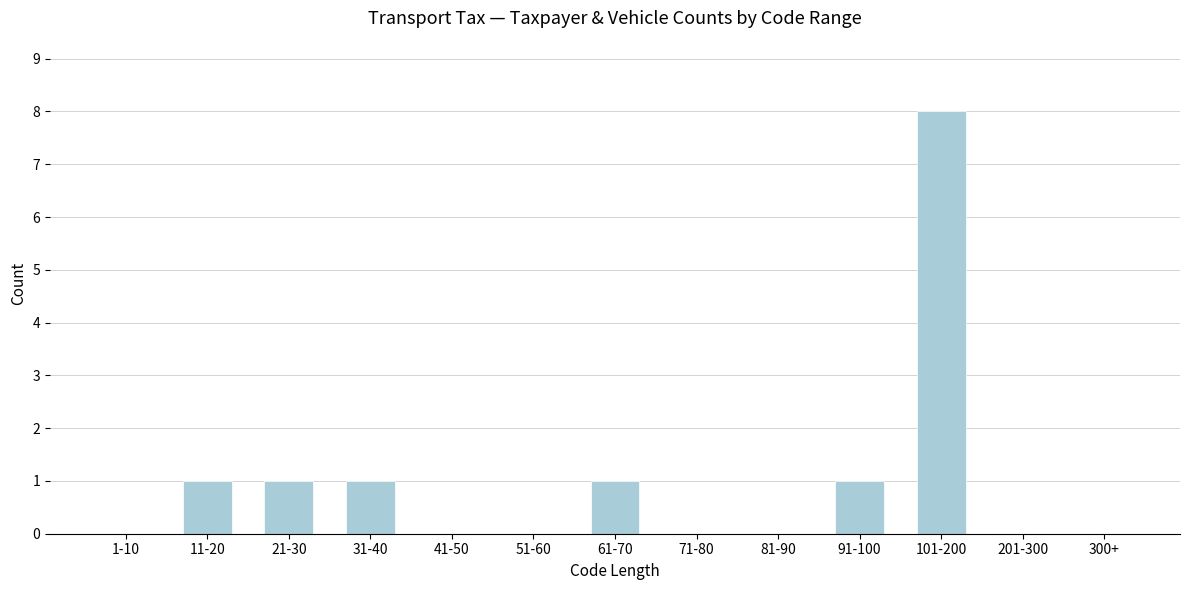

Reading right to left, what are all the values shown in this chart?

300+=0	201-300=0	101-200=8	91-100=1	81-90=0	71-80=0	61-70=1	51-60=0	41-50=0	31-40=1	21-30=1	11-20=1	1-10=0